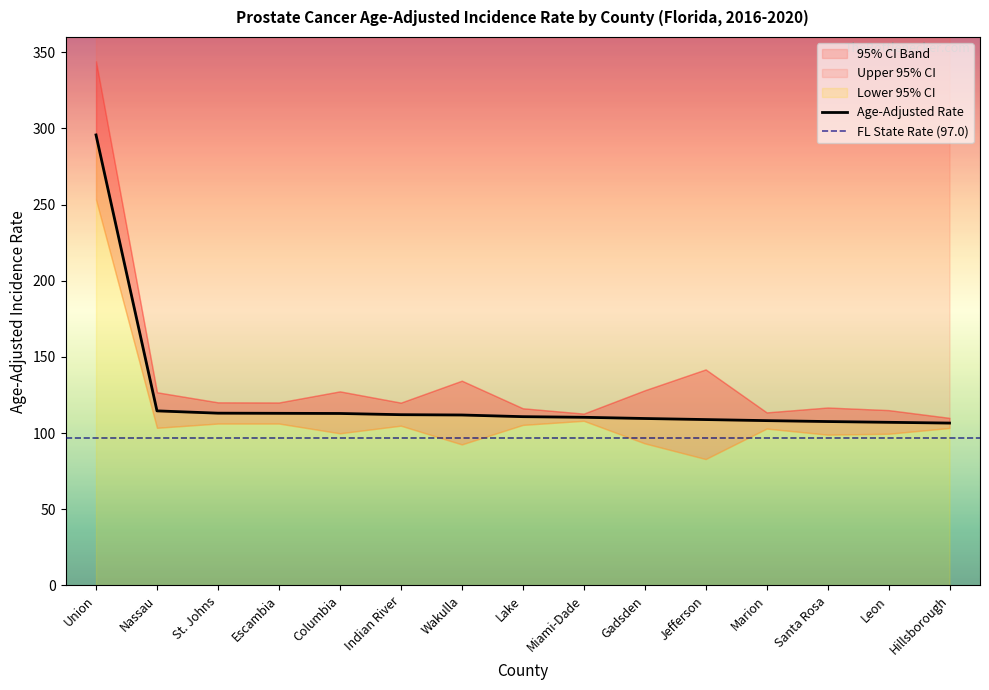

Between Lake and Santa Rosa, which is larger?

Lake